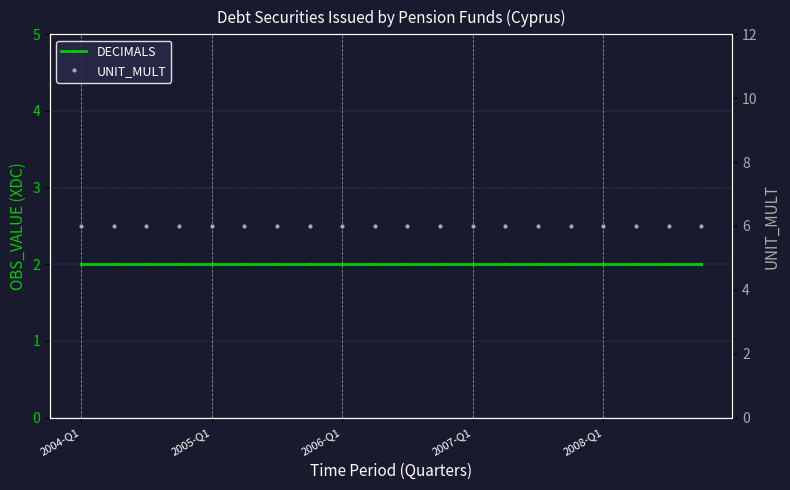

What is the minimum value for UNIT_MULT?

6